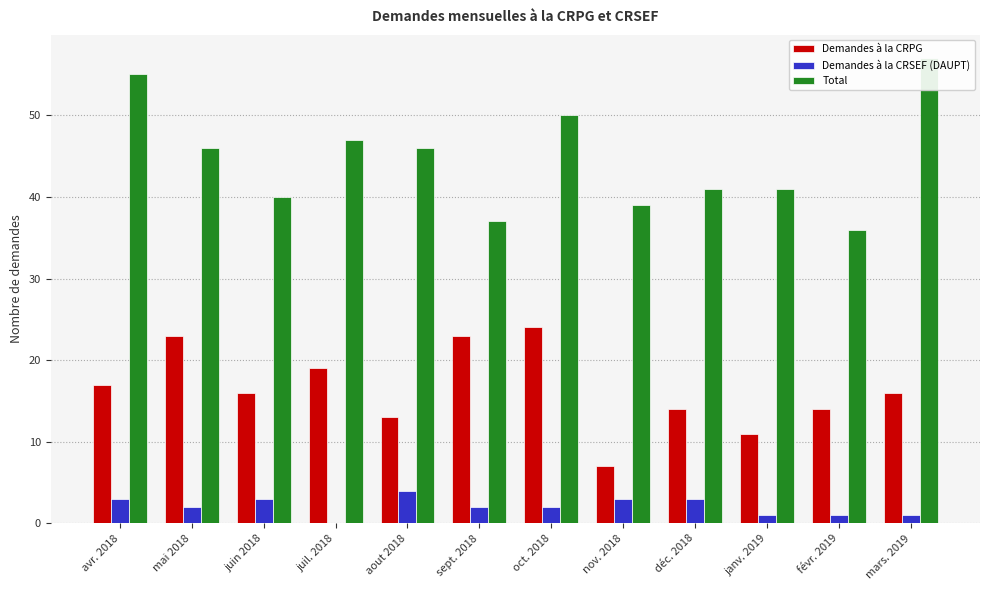

How many data points does each series have?

12